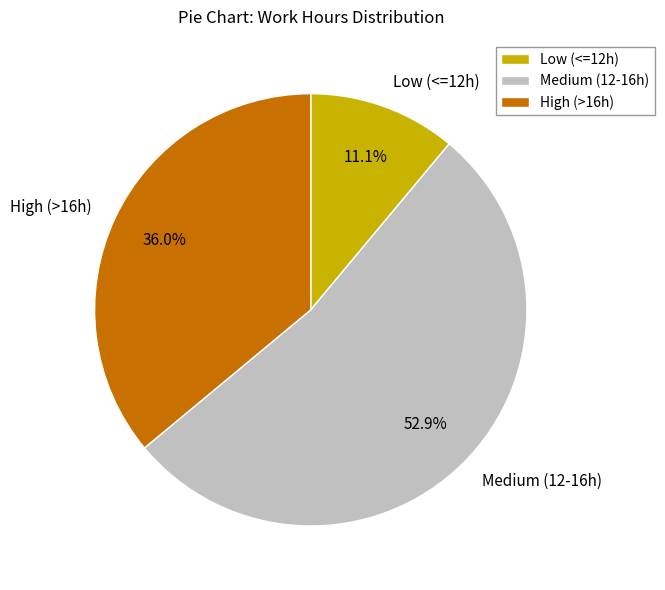

Rank the categories by value from highest to lowest.

Medium (12-16h), High (>16h), Low (<=12h)